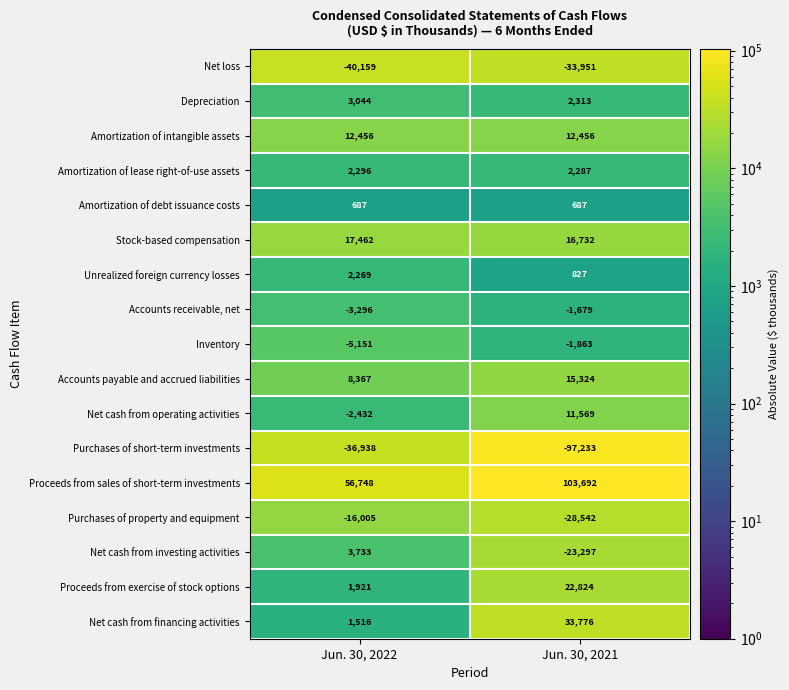

Between Jun. 30, 2022 and Jun. 30, 2021, which series saw the biggest shift?

Purchases of short-term investments